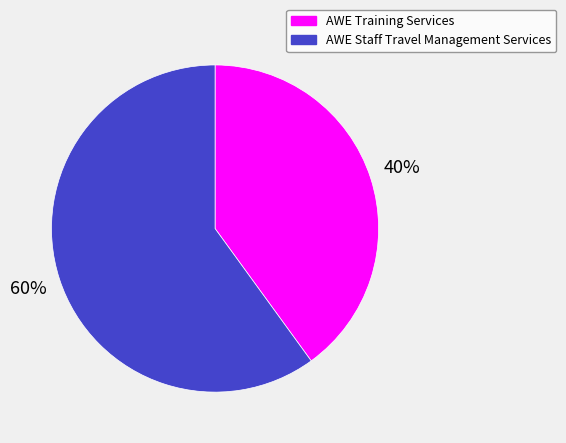

True or false: AWE Staff Travel Management Services accounts for 51% of the total.

False